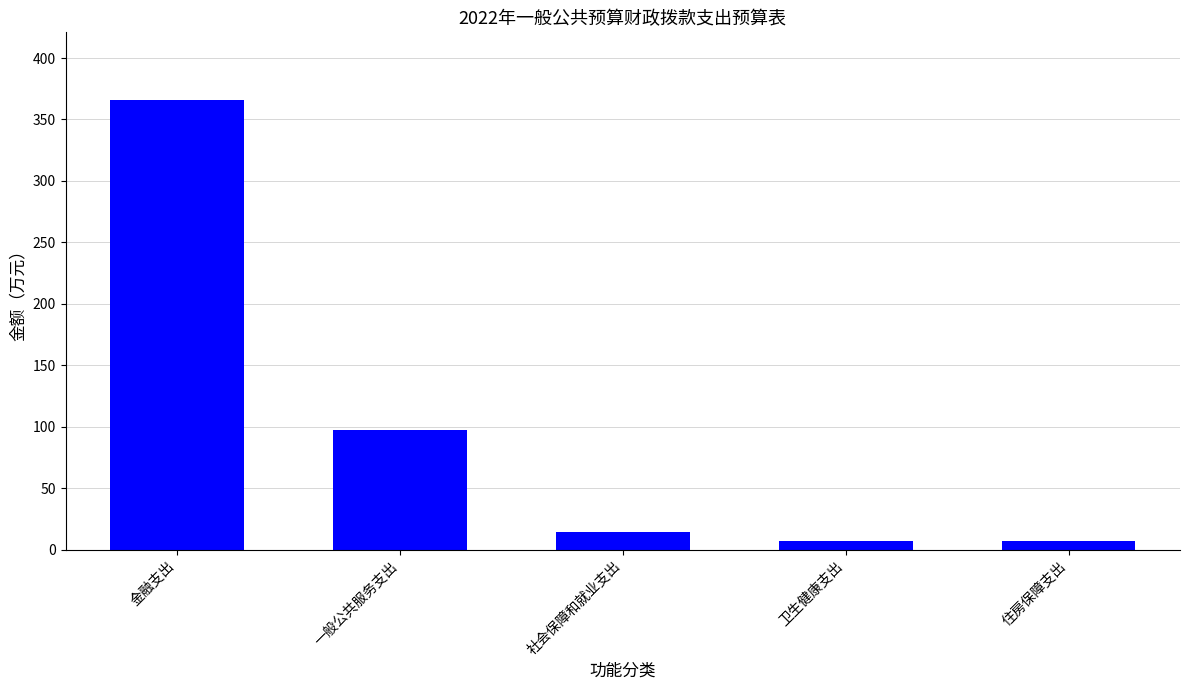

How many values are below 14?

2